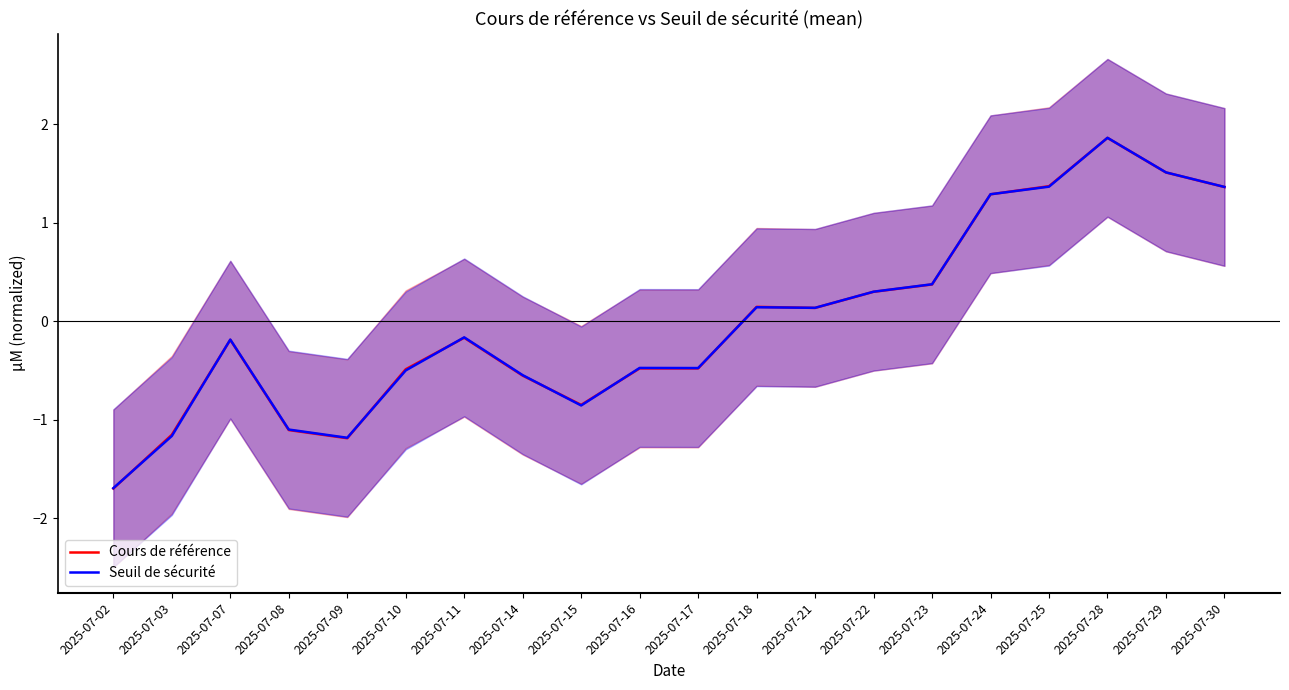

Reading left to right, what are all the values shown in this chart?

Cours de référence: 2025-07-02=-1.7	2025-07-03=-1.2	2025-07-07=-0.2	2025-07-08=-1.1	2025-07-09=-1.2	2025-07-10=-0.5	2025-07-11=-0.2	2025-07-14=-0.6	2025-07-15=-0.8	2025-07-16=-0.5	2025-07-17=-0.5	2025-07-18=0.1	2025-07-21=0.1	2025-07-22=0.3	2025-07-23=0.4	2025-07-24=1.3	2025-07-25=1.4	2025-07-28=1.9	2025-07-29=1.5	2025-07-30=1.4
Seuil de sécurité: 2025-07-02=-1.7	2025-07-03=-1.2	2025-07-07=-0.2	2025-07-08=-1.1	2025-07-09=-1.2	2025-07-10=-0.5	2025-07-11=-0.2	2025-07-14=-0.5	2025-07-15=-0.9	2025-07-16=-0.5	2025-07-17=-0.5	2025-07-18=0.1	2025-07-21=0.1	2025-07-22=0.3	2025-07-23=0.4	2025-07-24=1.3	2025-07-25=1.4	2025-07-28=1.9	2025-07-29=1.5	2025-07-30=1.4